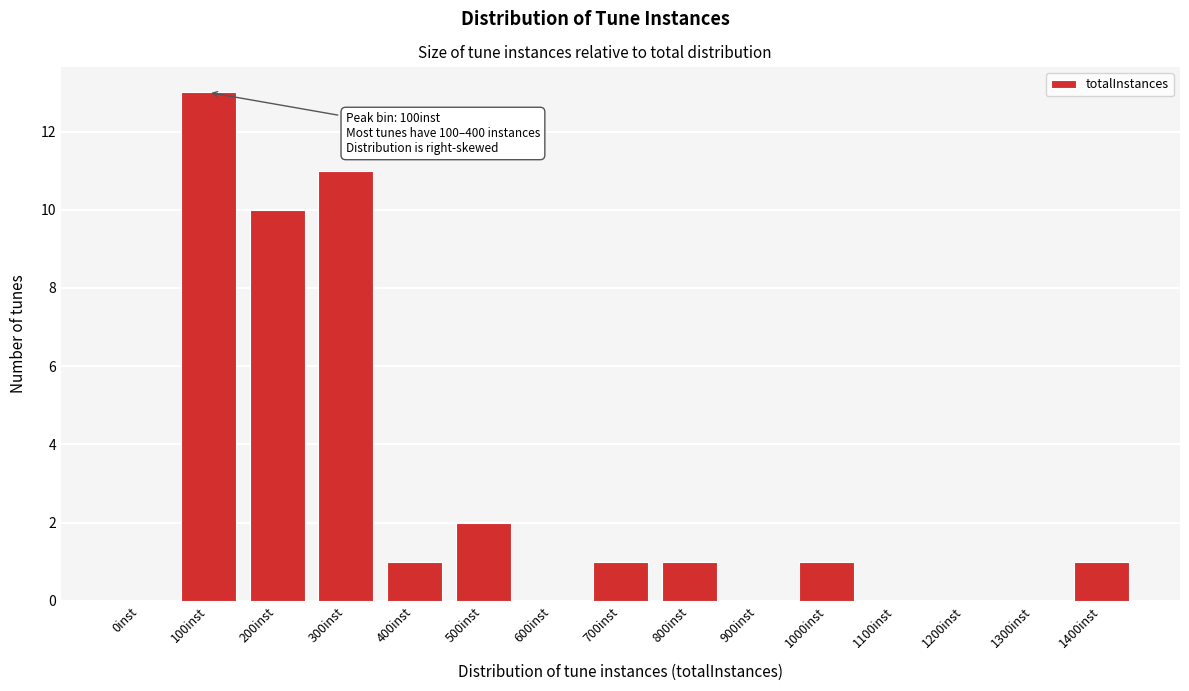

Reading right to left, list all the values displayed in this chart.

1400inst=1	1300inst=0	1200inst=0	1100inst=0	1000inst=1	900inst=0	800inst=1	700inst=1	600inst=0	500inst=2	400inst=1	300inst=11	200inst=10	100inst=13	0inst=0